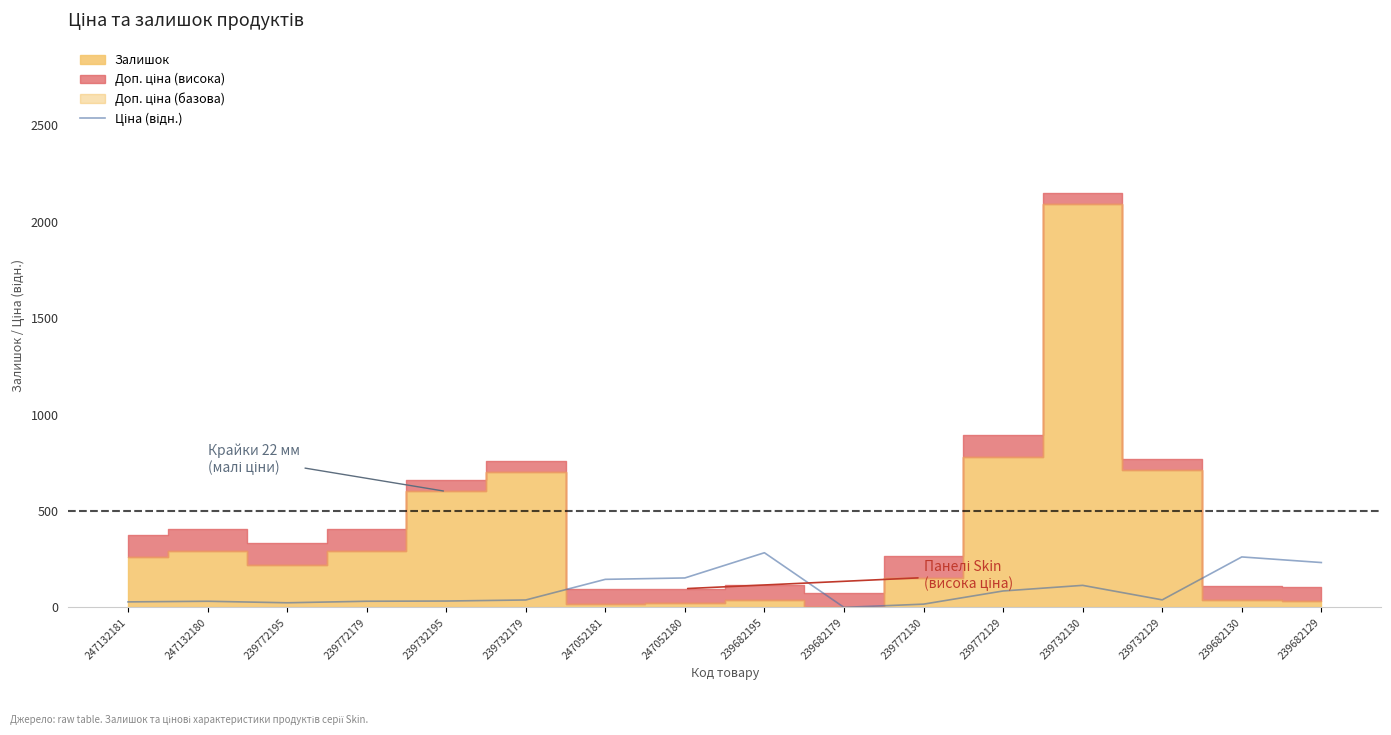

What is the change in value from 239772195 to 239772179?

+7.9